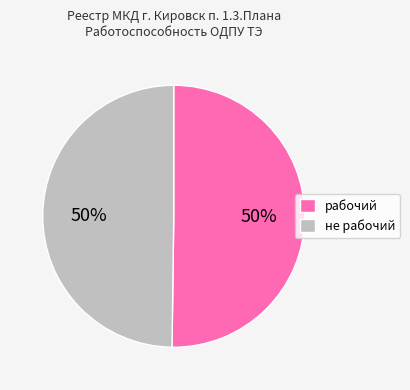

How many segments does this pie chart have?

2